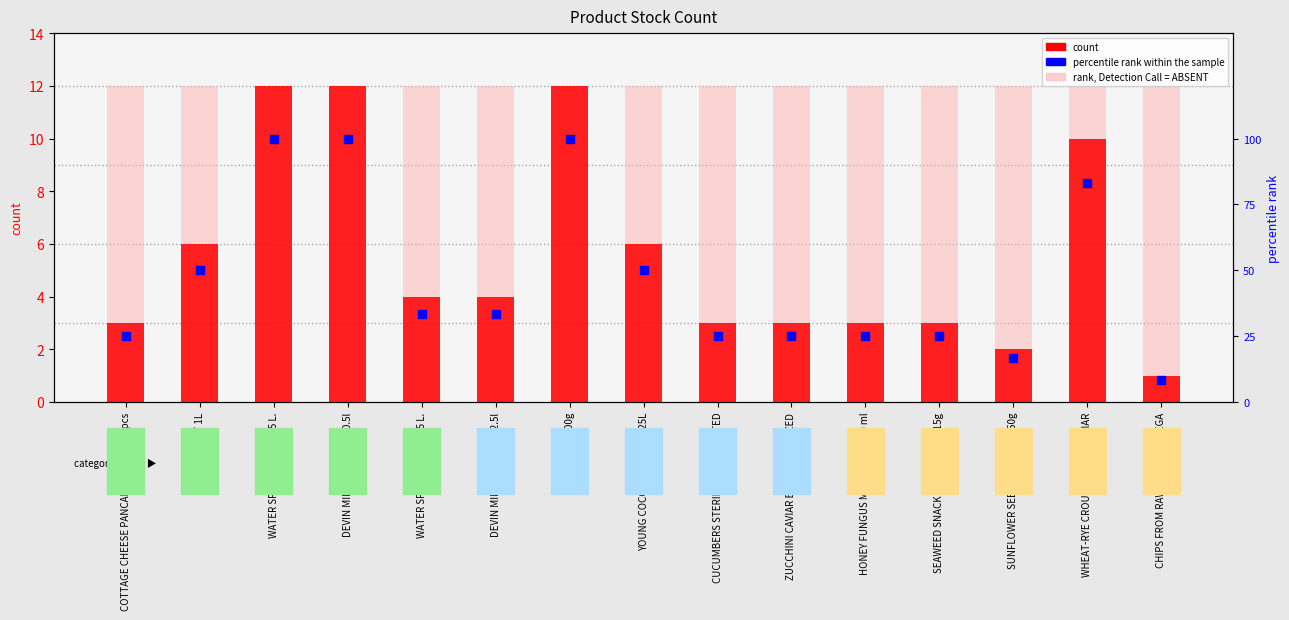

Is the value of rank, Detection Call = ABSENT at WHEAT-RYE CROUTONS RED CAVIAR greater than the value of count at ZUCCHINI CAVIAR EXTRA STERILIZED?

Yes